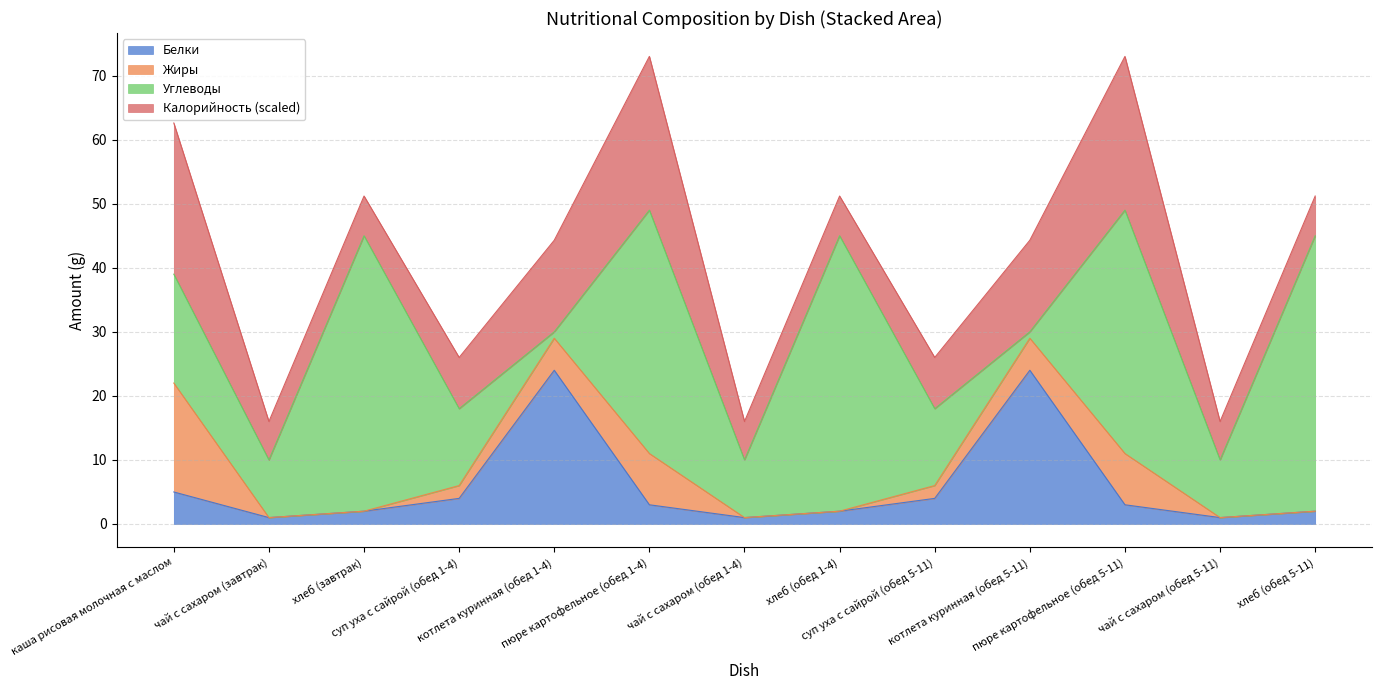

Where does the Углеводы series first go above 12?

каша рисовая молочная с маслом